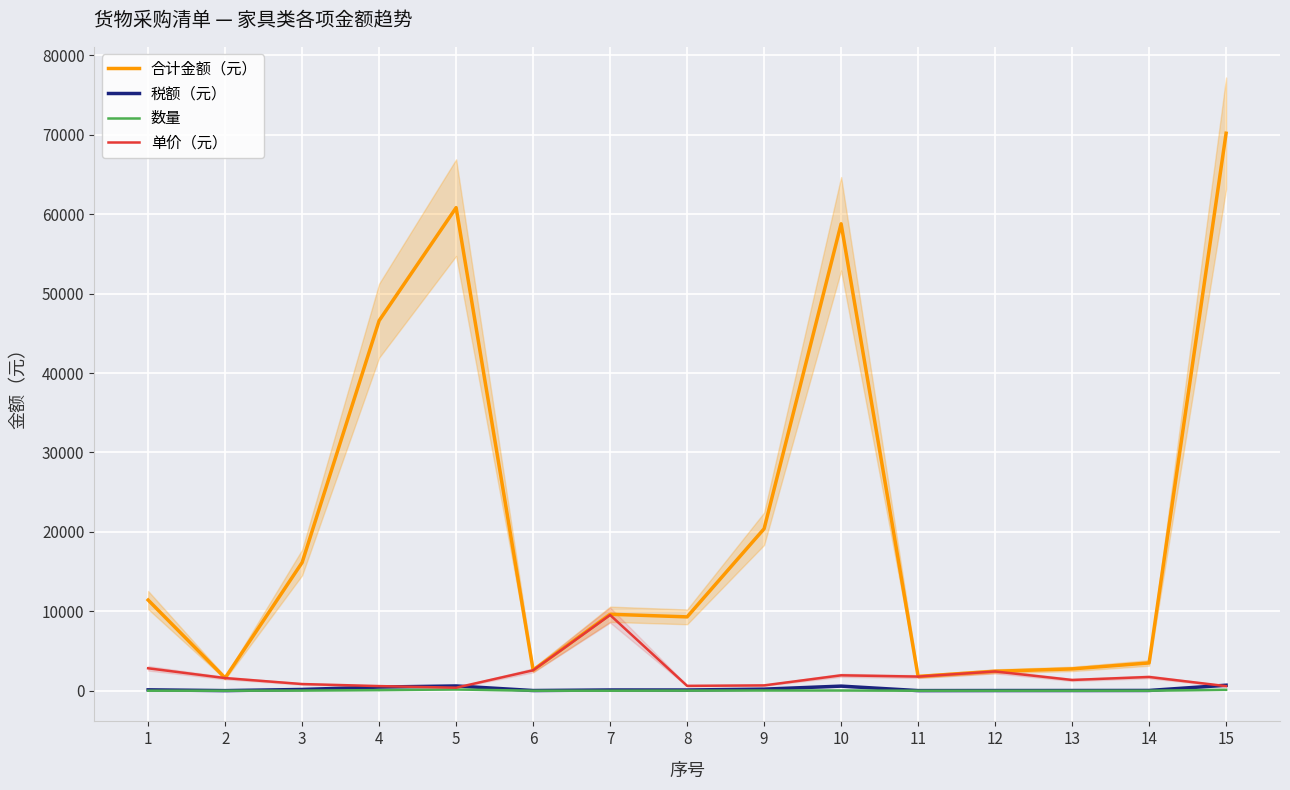

How many data points in 单价（元） are above 1594?

7